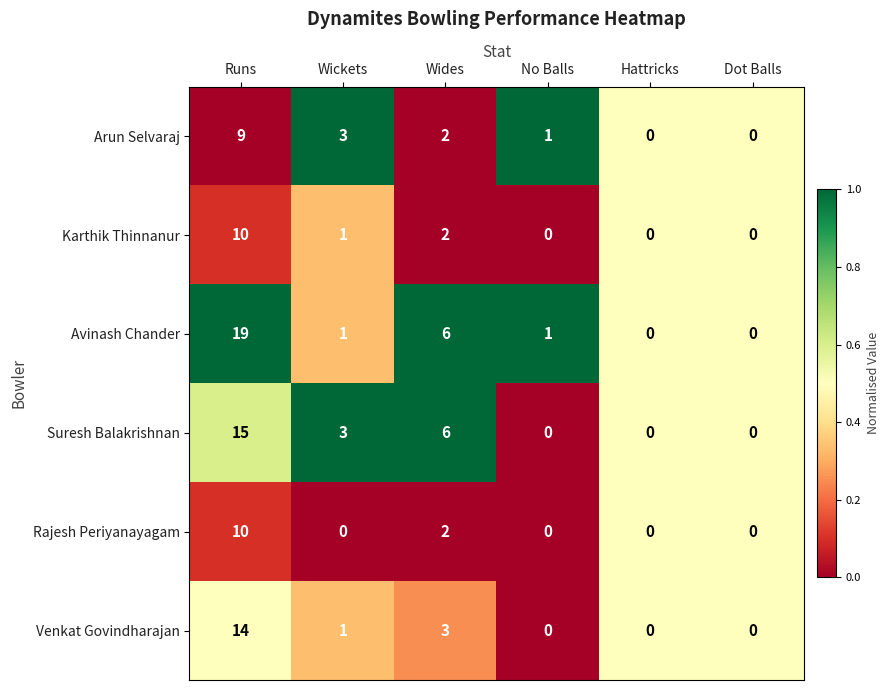

Count the Rajesh Periyanayagam values in the range 0 to 2.

5